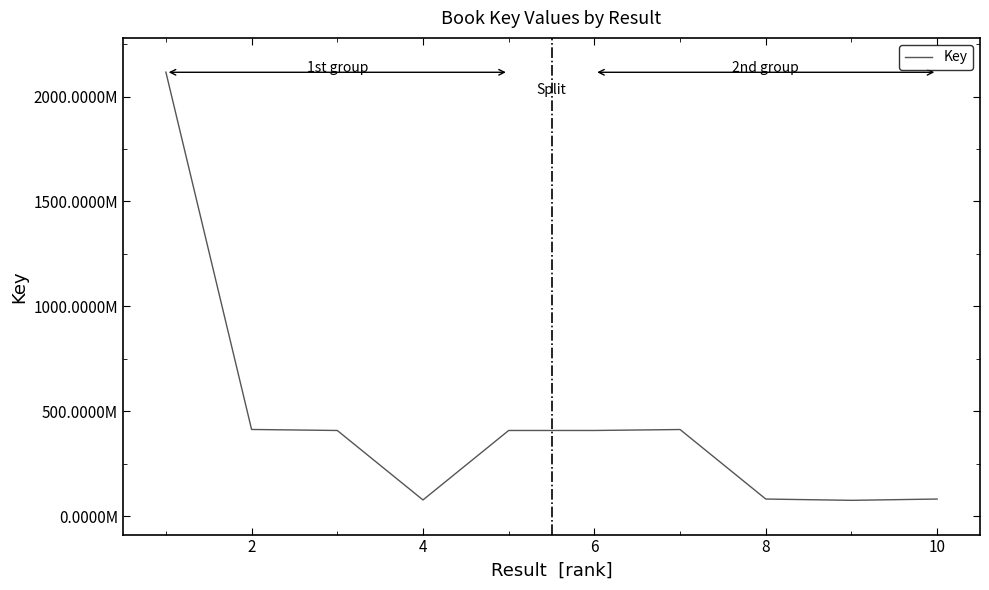

Count the number of data series in this chart.

1